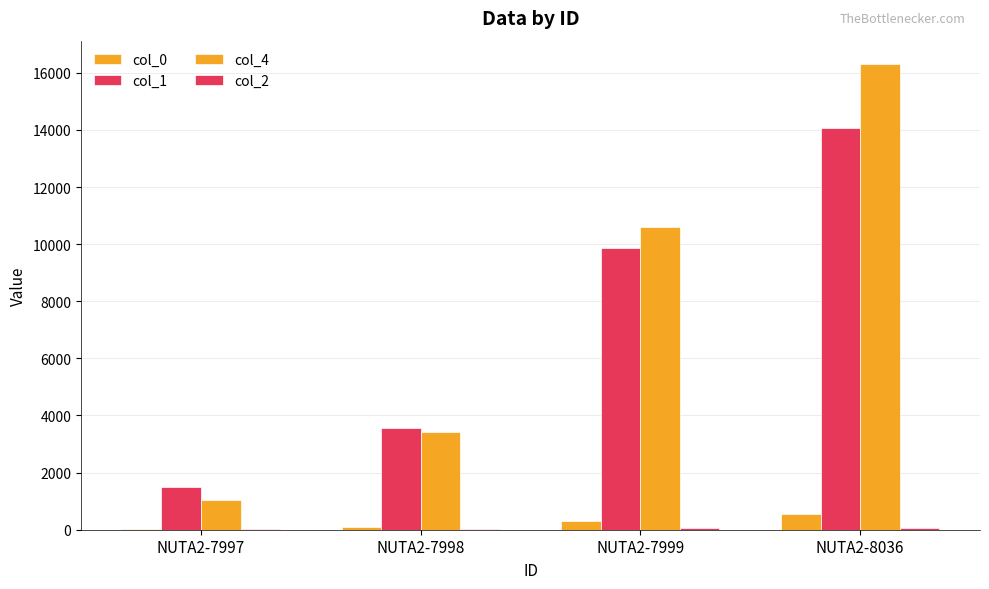

Between NUTA2-7998 and NUTA2-8036, which series saw the biggest shift?

col_4